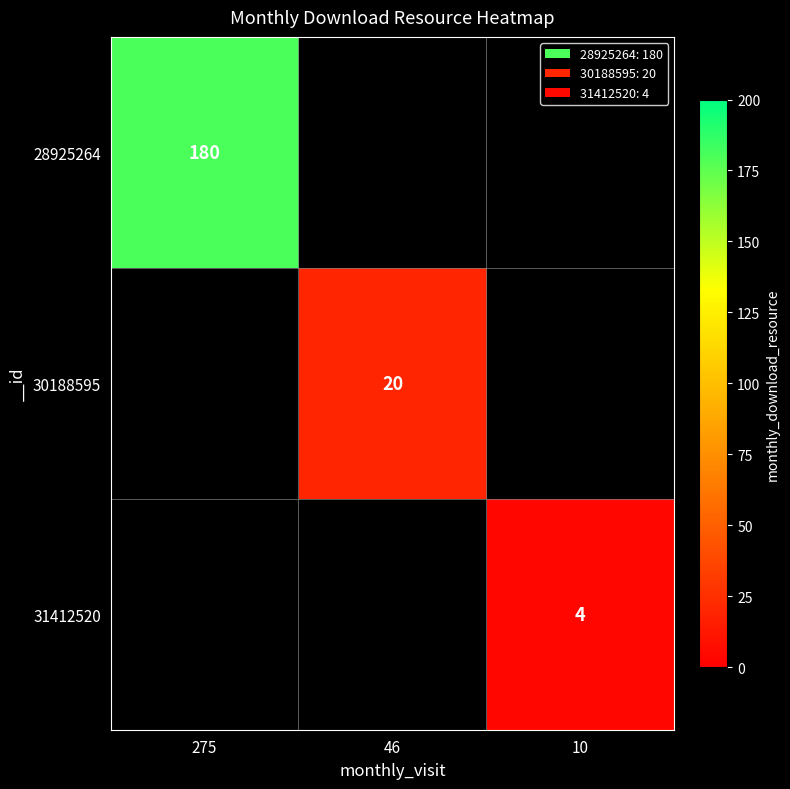

The value of 28925264 at 275 is 180. True or false?

True